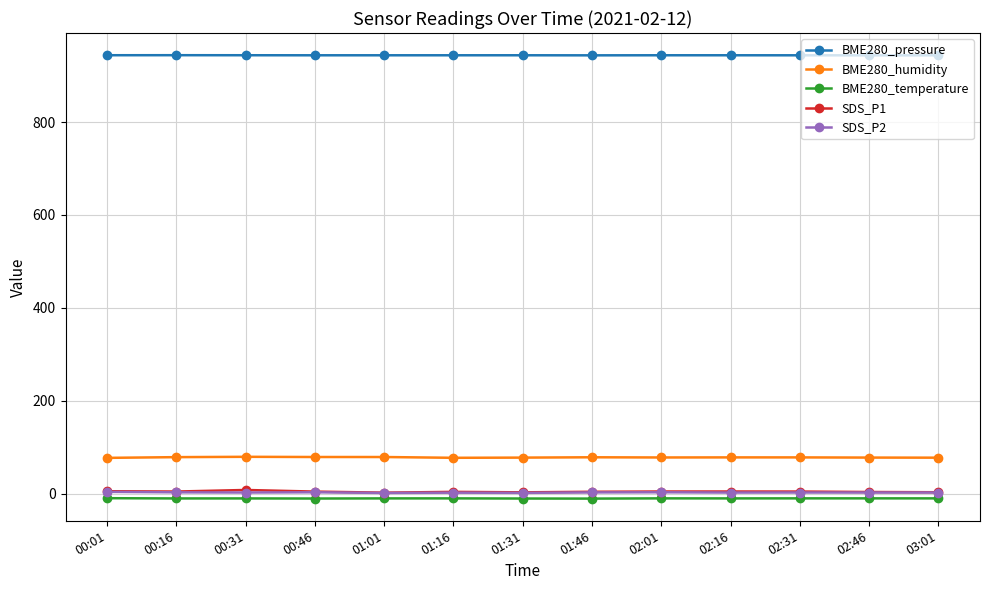

What is the label of the 5th point from the right?

02:01